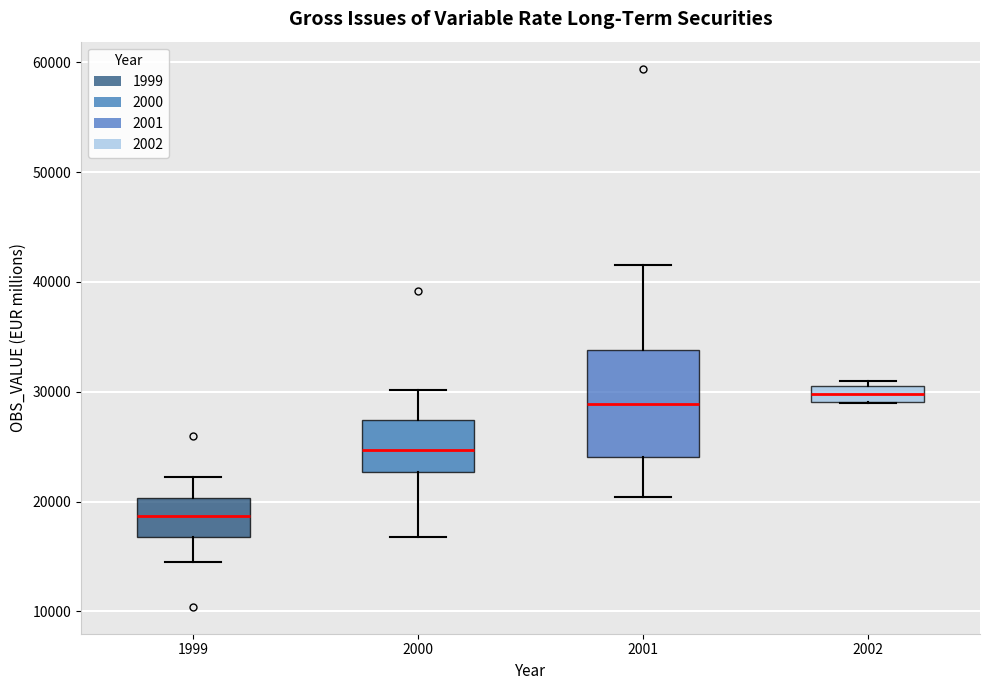

Where does the median line of the box at x = 1999 sit on the y-axis? The values are not printed on the chart, so give them approximately, as read against the axis.

19000